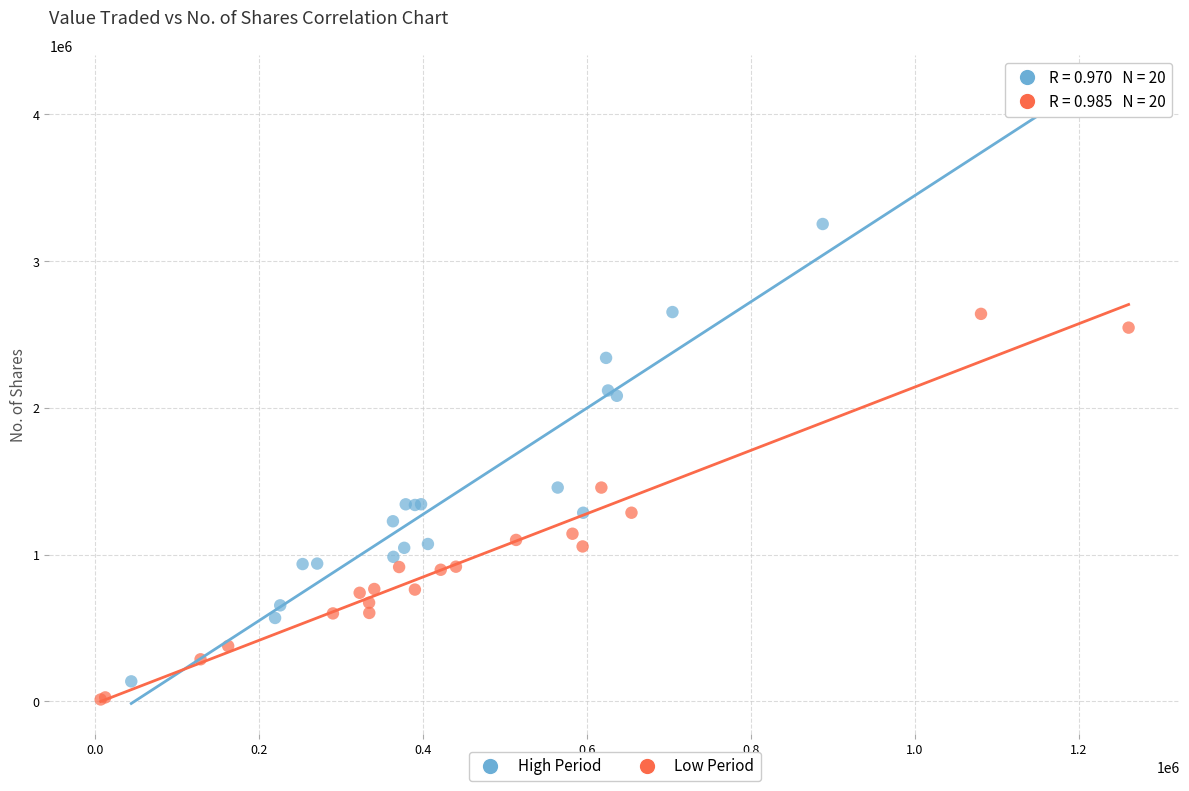

Which series has the widest spread of Y values?

High Period